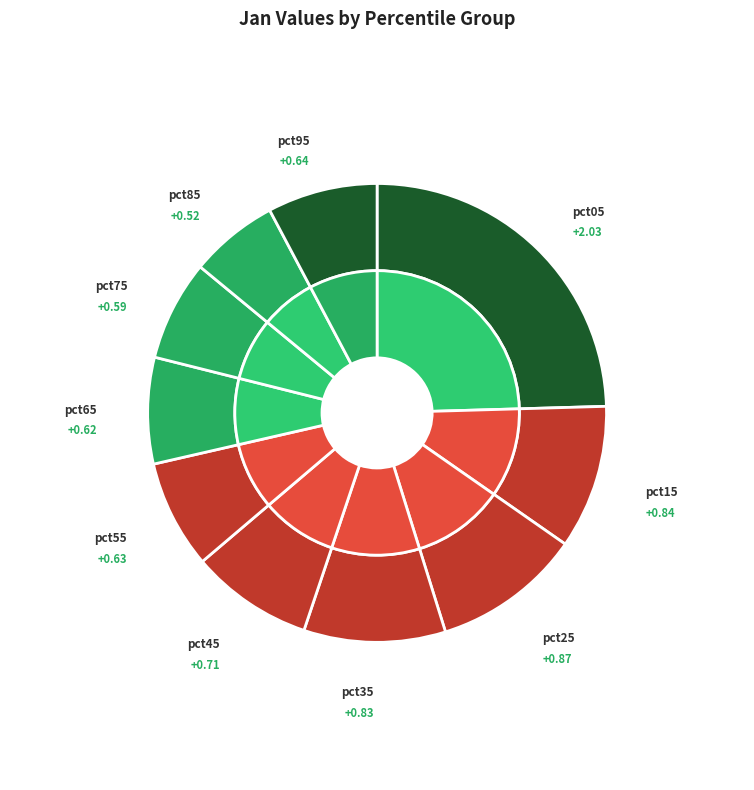

Is it true that pct15 is 10% of the pie?

True